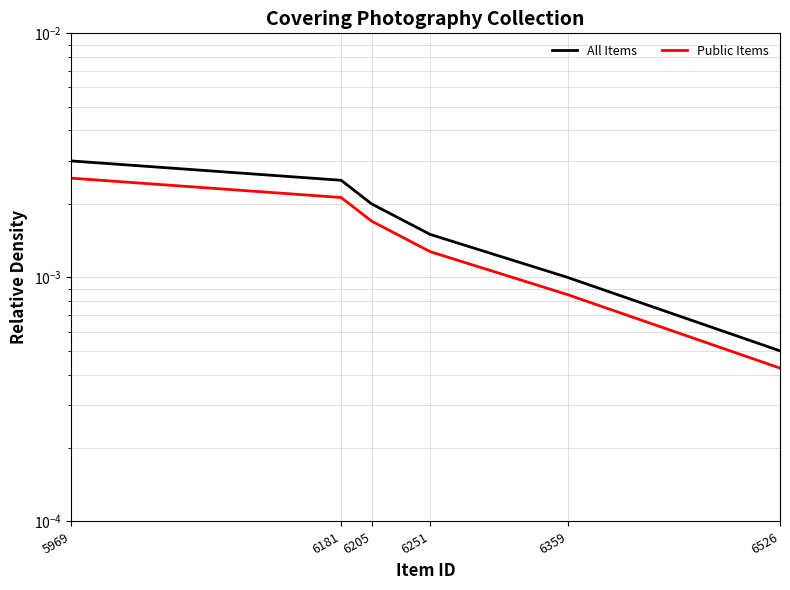

True or false: All Items has a value of 0.0 at 6205.

True